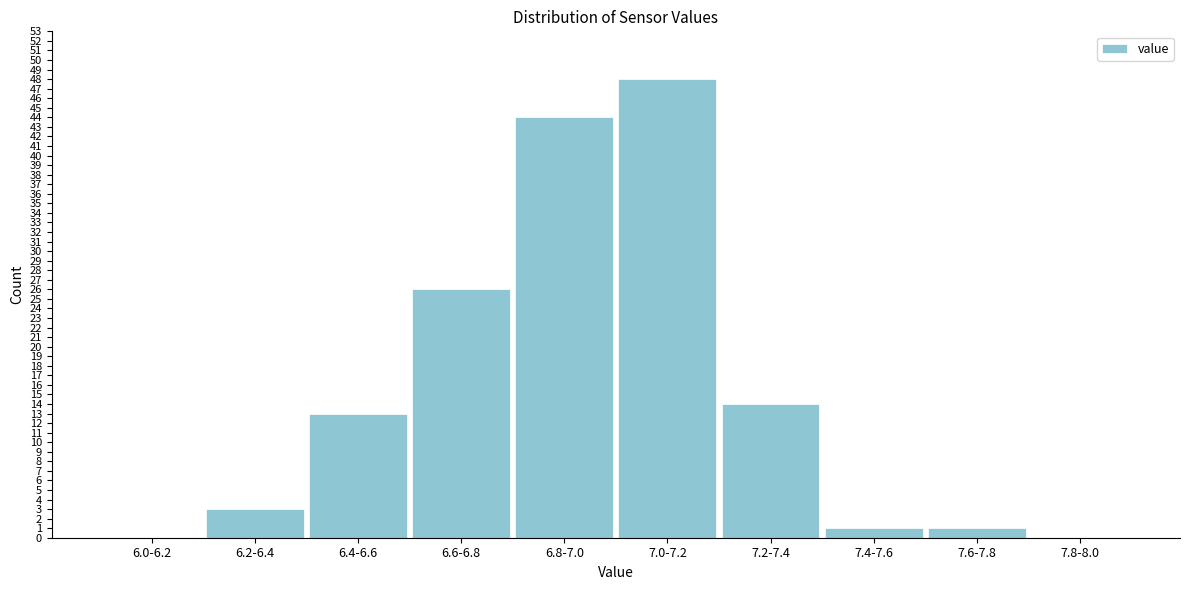

Reading left to right, transcribe all the data shown in this chart.

6.0-6.2=0	6.2-6.4=3	6.4-6.6=13	6.6-6.8=26	6.8-7.0=44	7.0-7.2=48	7.2-7.4=14	7.4-7.6=1	7.6-7.8=1	7.8-8.0=0